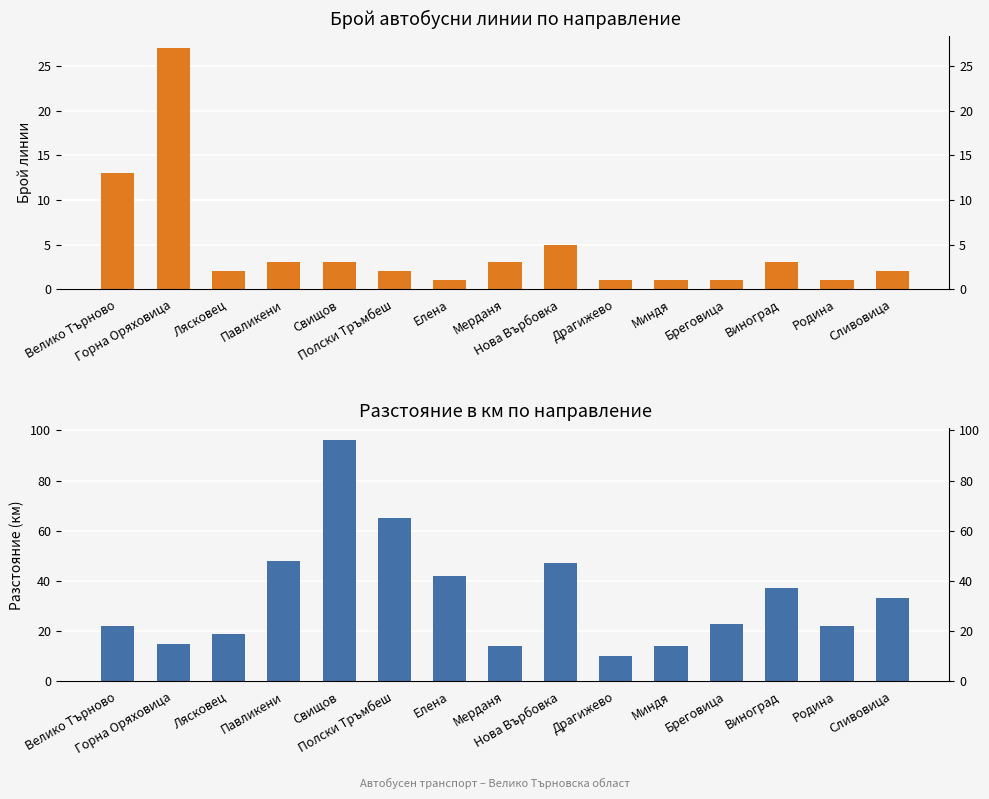

Reading right to left, extract all data points from this chart.

Брой линии: Сливовица=2	Родина=1	Виноград=3	Бреговица=1	Миндя=1	Драгижево=1	Нова Върбовка=5	Мерданя=3	Елена=1	Полски Тръмбеш=2	Свищов=3	Павликени=3	Лясковец=2	Горна Оряховица=27	Велико Търново=13
Разстояние (км): Сливовица=33	Родина=22	Виноград=37	Бреговица=23	Миндя=14	Драгижево=10	Нова Върбовка=47	Мерданя=14	Елена=42	Полски Тръмбеш=65	Свищов=96	Павликени=48	Лясковец=19	Горна Оряховица=15	Велико Търново=22